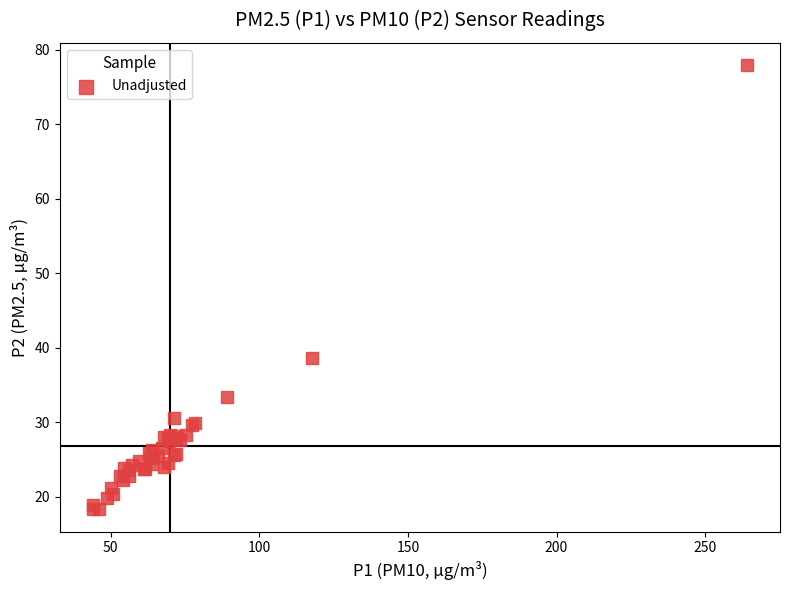

What Y value in the scatter plot is closest to 48?

38.6